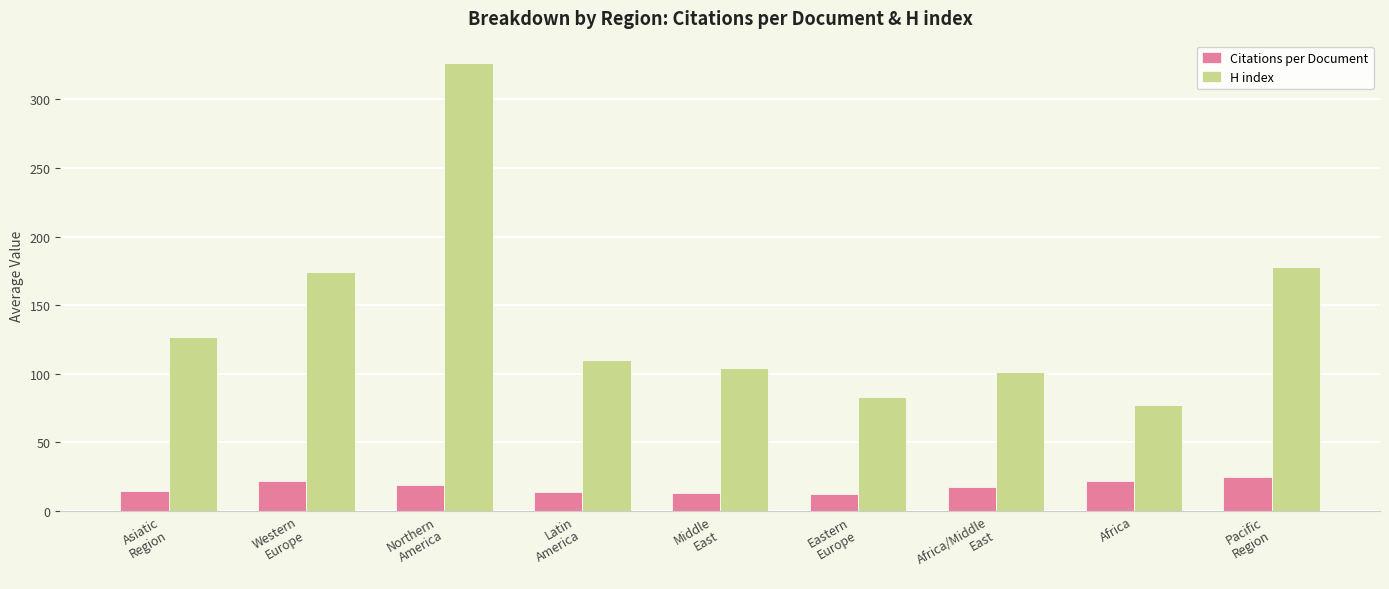

What is the label of the 9th bar from the right?

Asiatic
Region